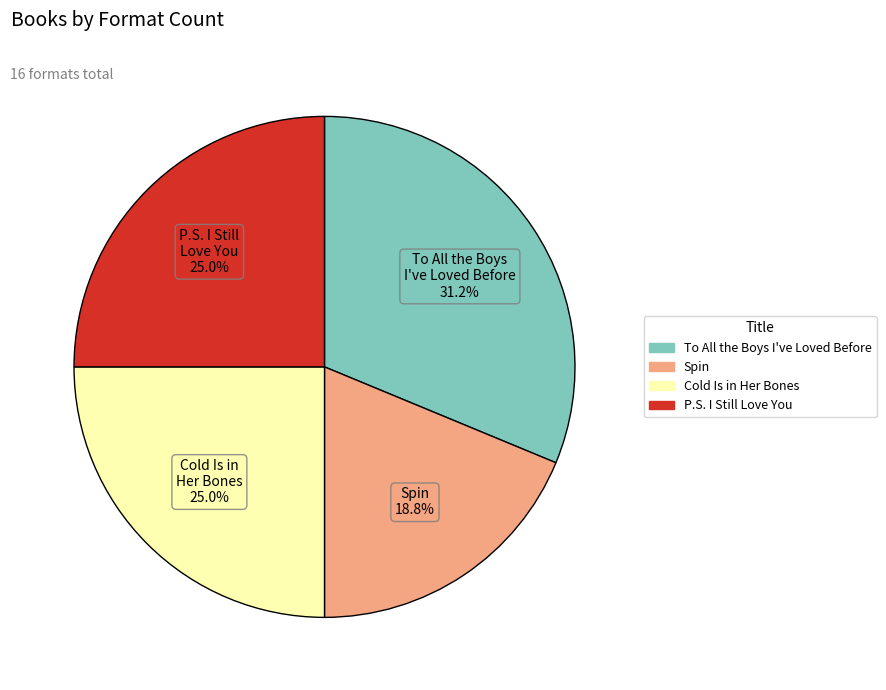

To the nearest percent, what is the combined percentage of To All the Boys I've Loved Before and Spin?

50%